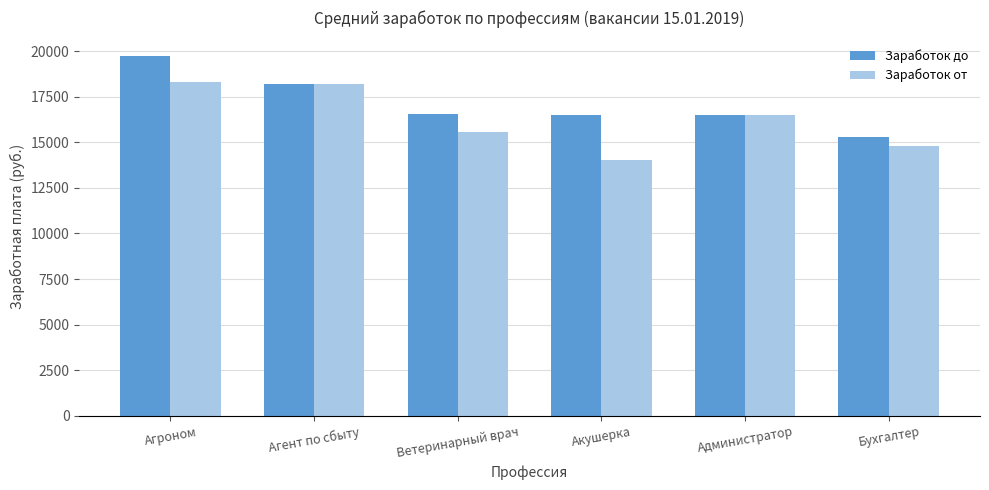

How many values in the Заработок от series are below 16500?

3